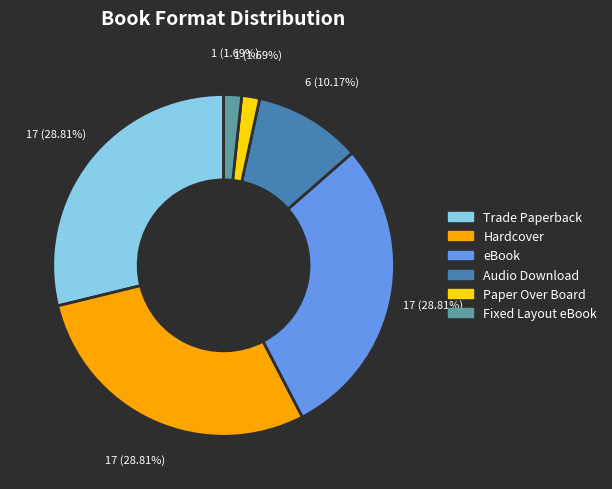

What percentage is the Trade Paperback slice, to the nearest percent?

29%